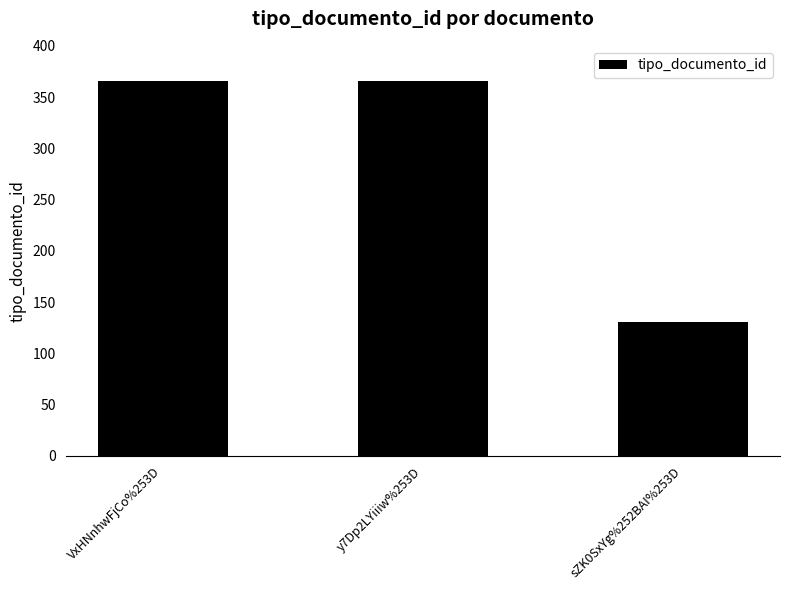

Does the chart contain any negative values?

No